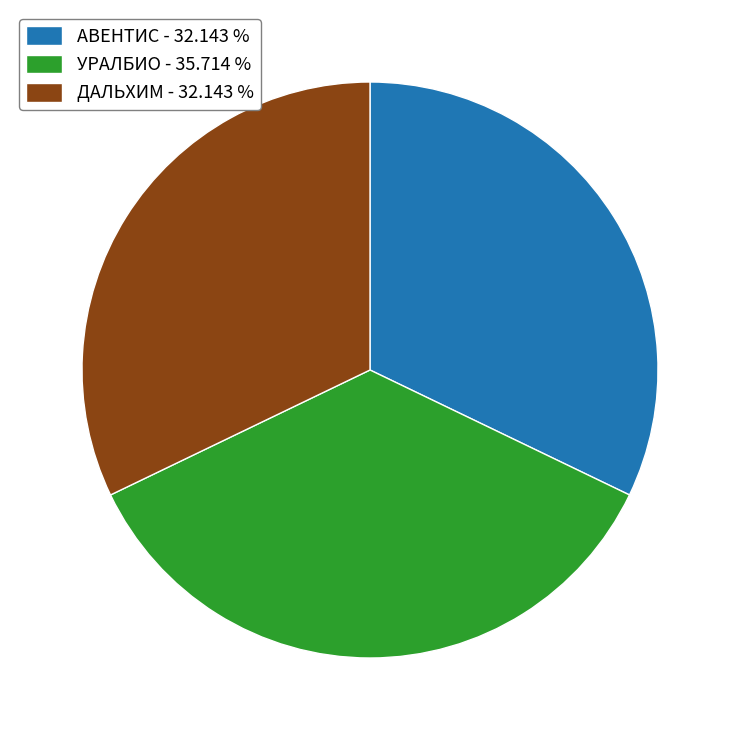

Combined, do УРАЛБИО - 35.714 % and АВЕНТИС - 32.143 % account for over 50%?

Yes